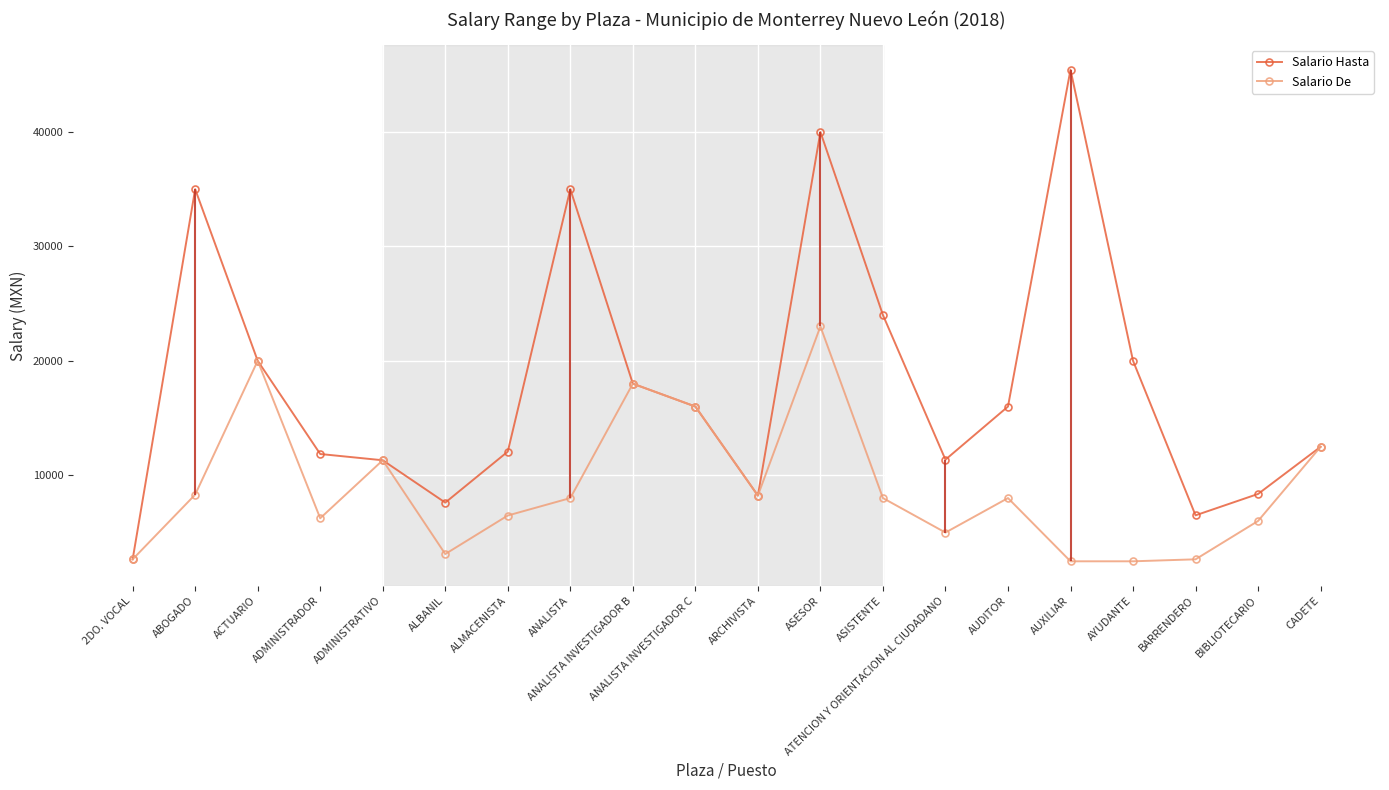

Which category has the highest value in the Salario Hasta series?

AUXILIAR